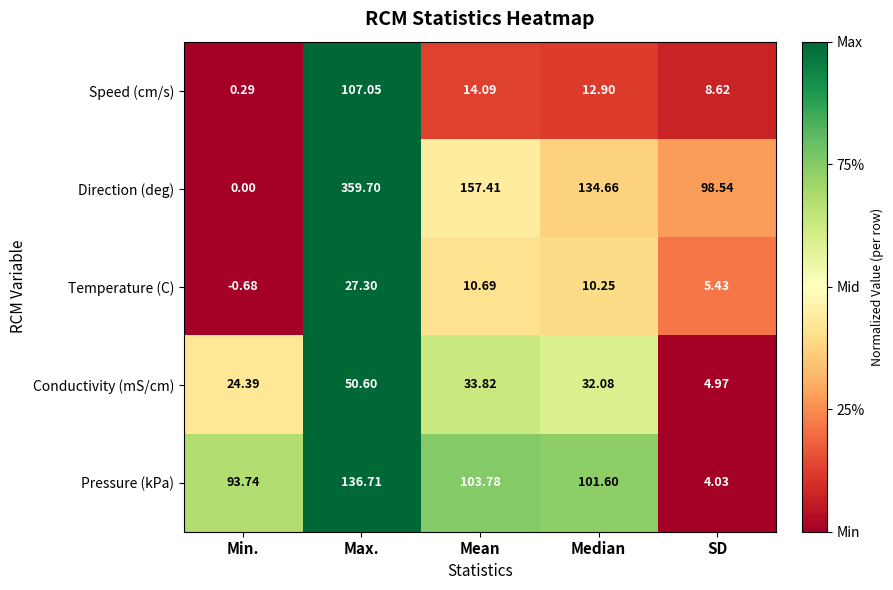

How many series are shown in this chart?

5